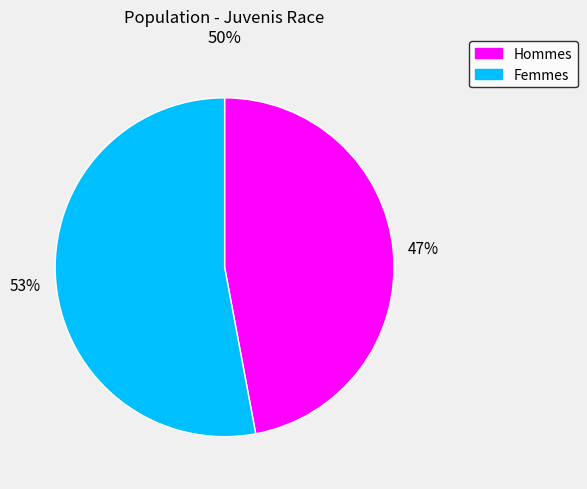

To the nearest percent, what is the average slice percentage?

50%